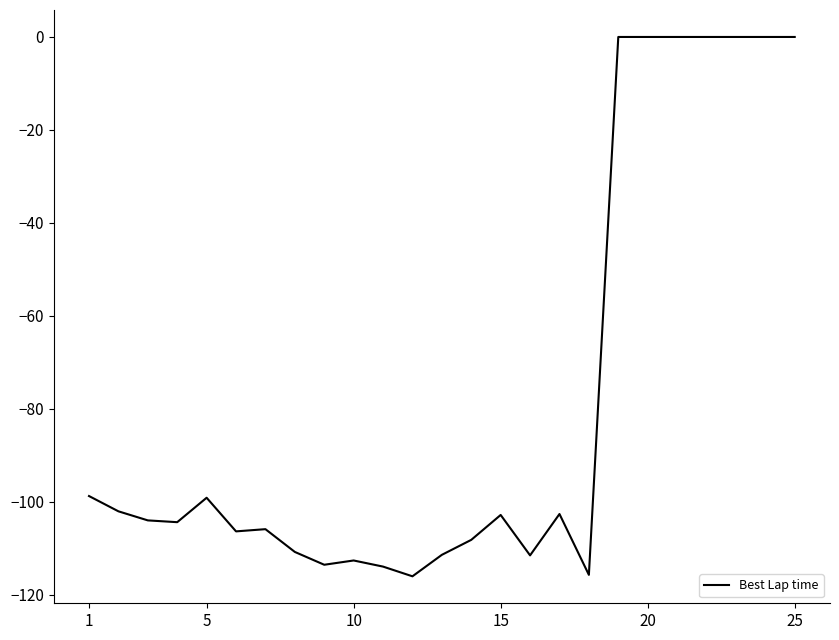

What is the smallest value displayed?

-116.0